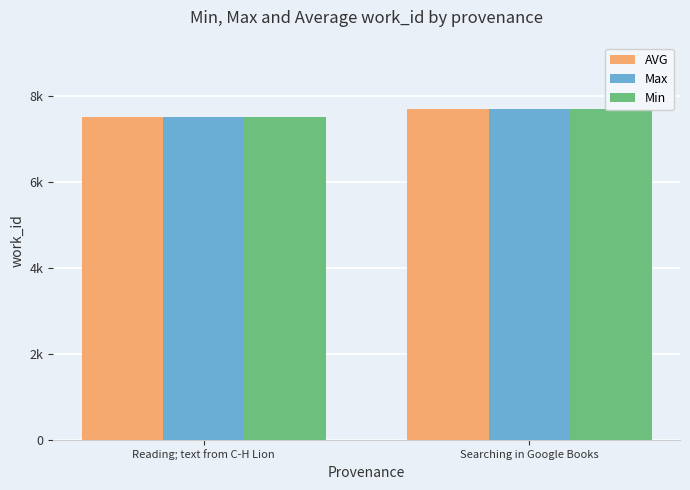

What position from the left is Searching in Google Books?

2